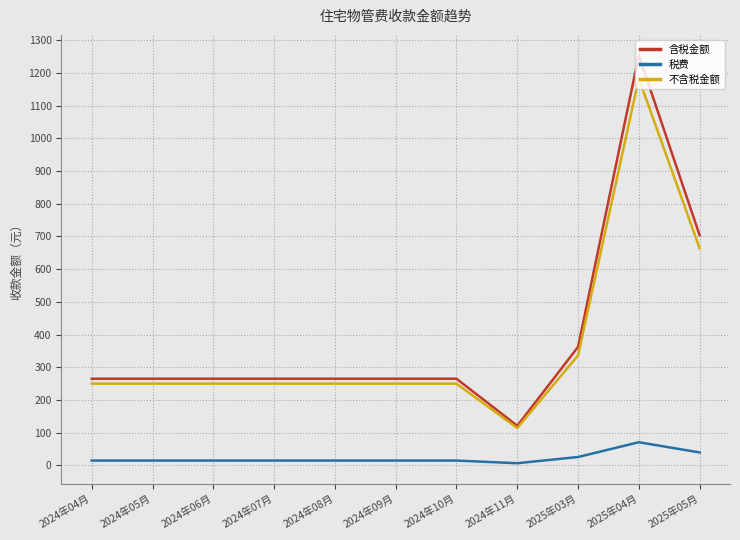

What position from the right is 2024年10月?

5